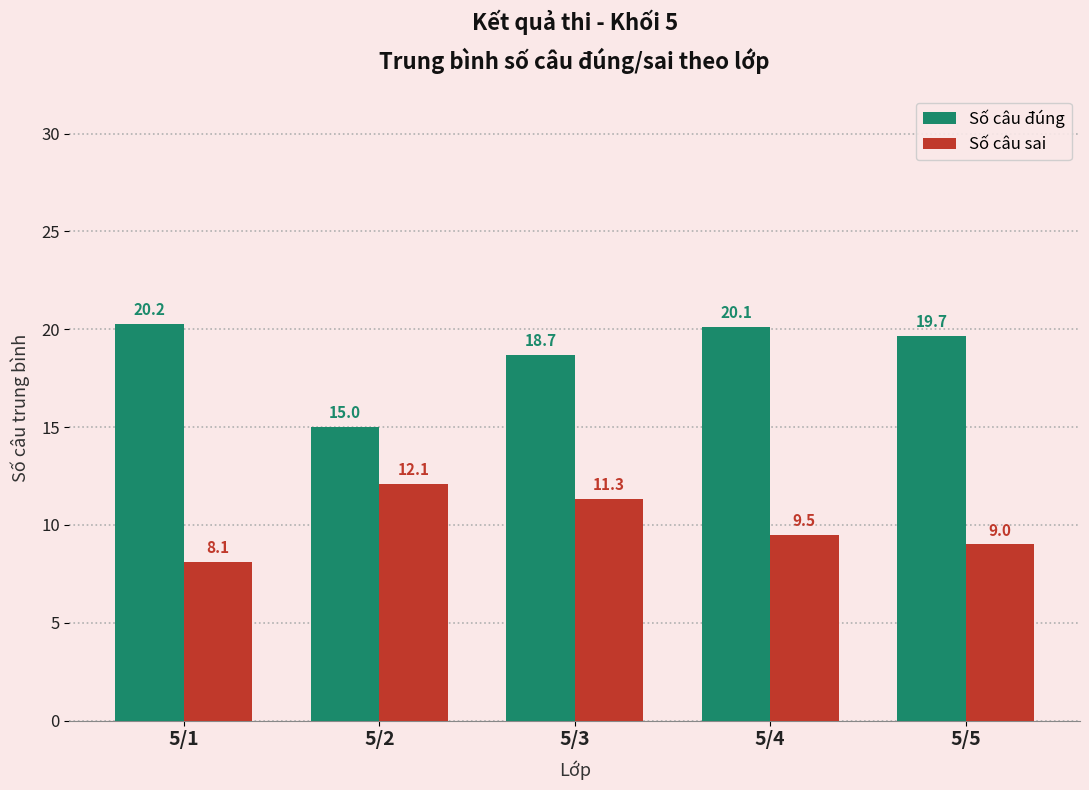

At which label does Số câu sai first exceed 9?

5/2